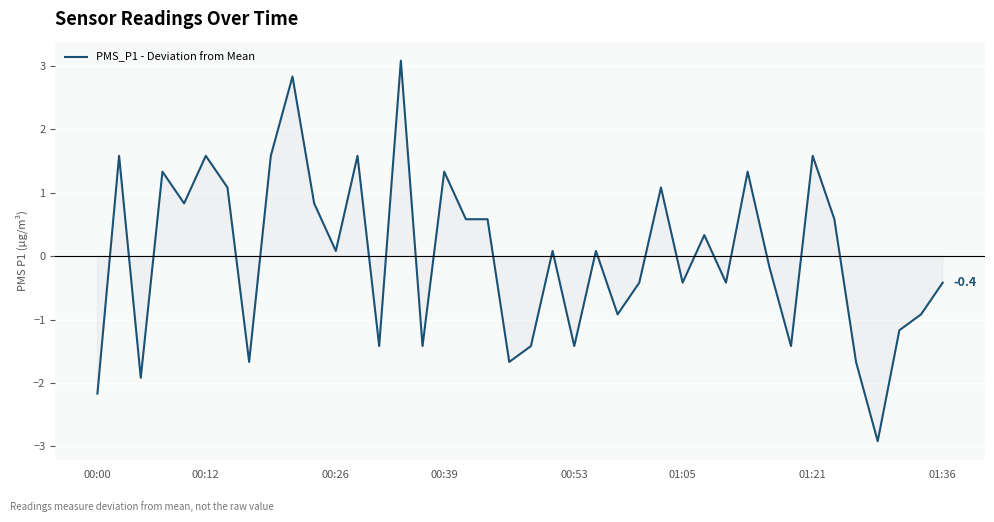

What is the greatest value displayed?

3.1